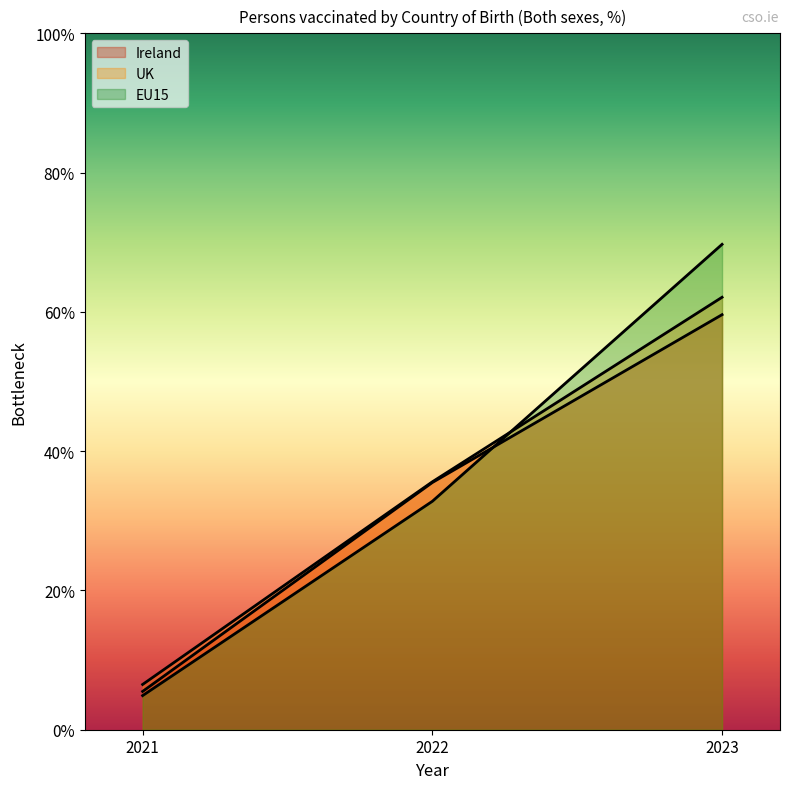

Where does the Male series first go above 35?

2022